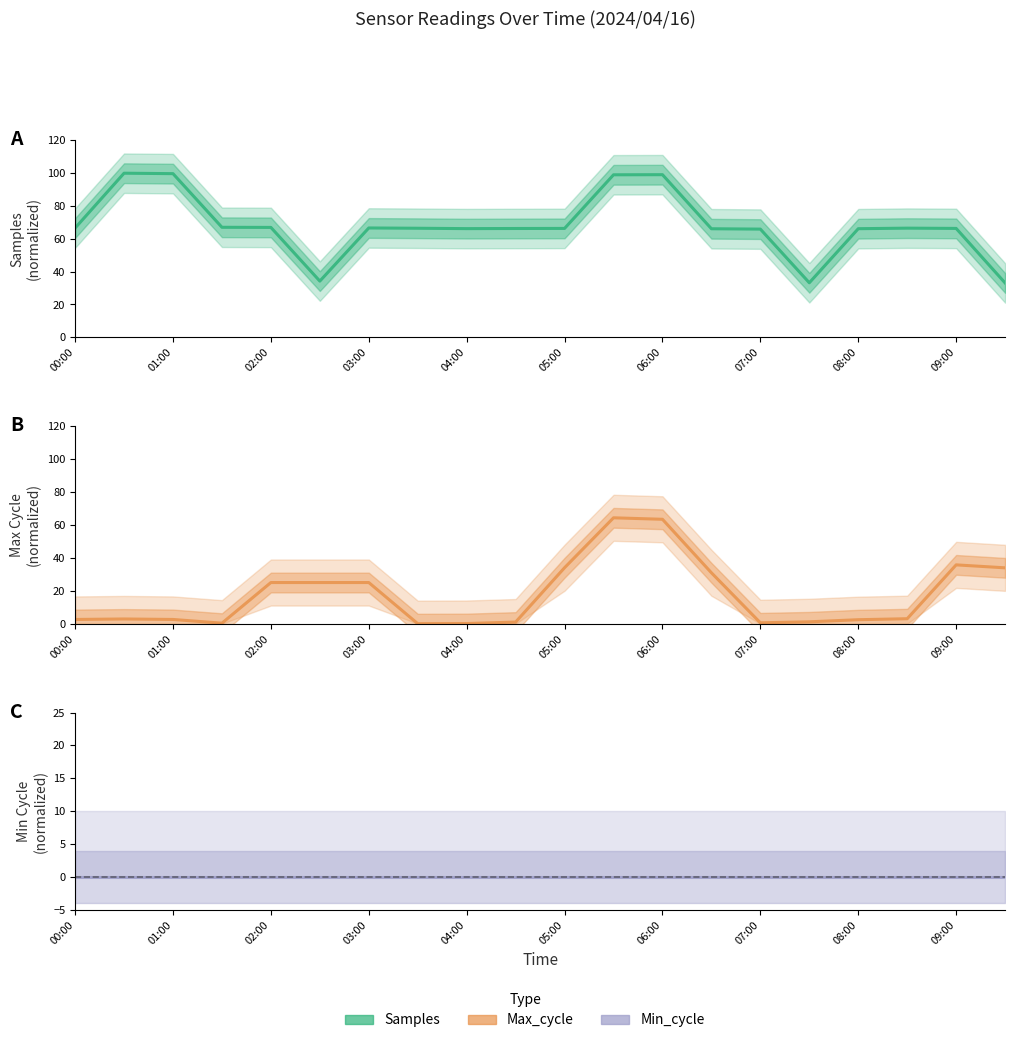

List the series in order of their overall mean, lowest first.

Min_cycle, Max_cycle, Samples